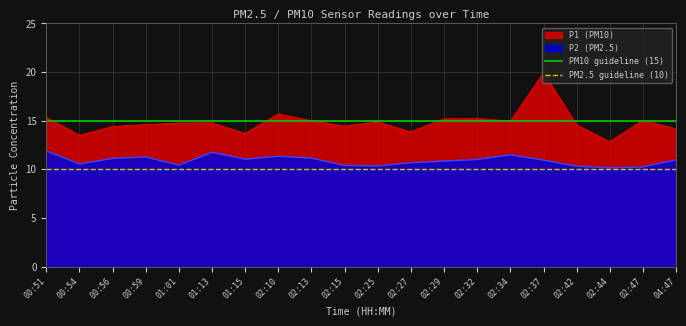

What is the highest value of the P2 (PM2.5) series?

11.9